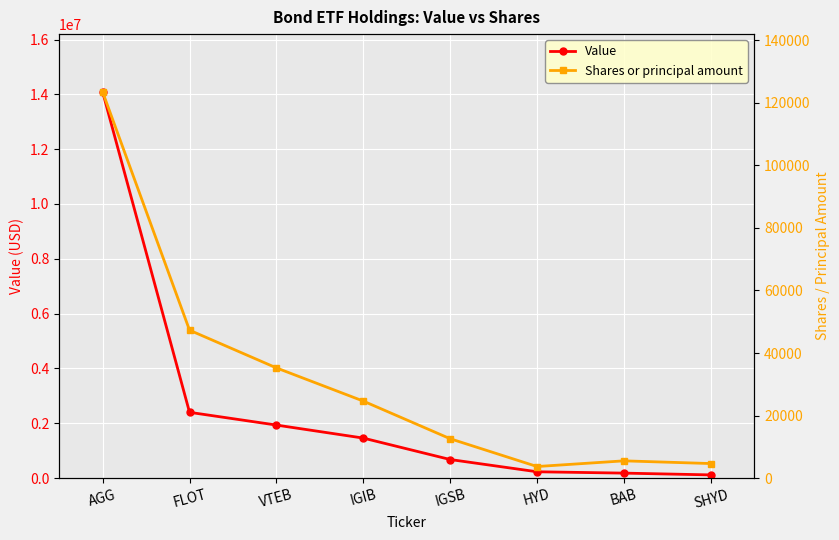

How many distinct data groups are displayed?

2